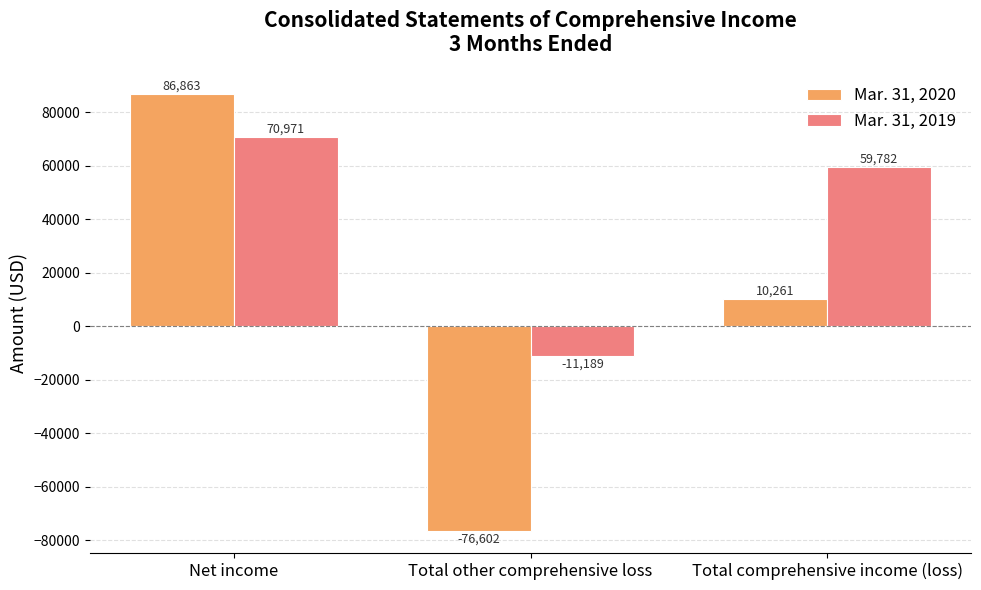

List the series in order of their overall mean, lowest first.

Mar. 31, 2020, Mar. 31, 2019